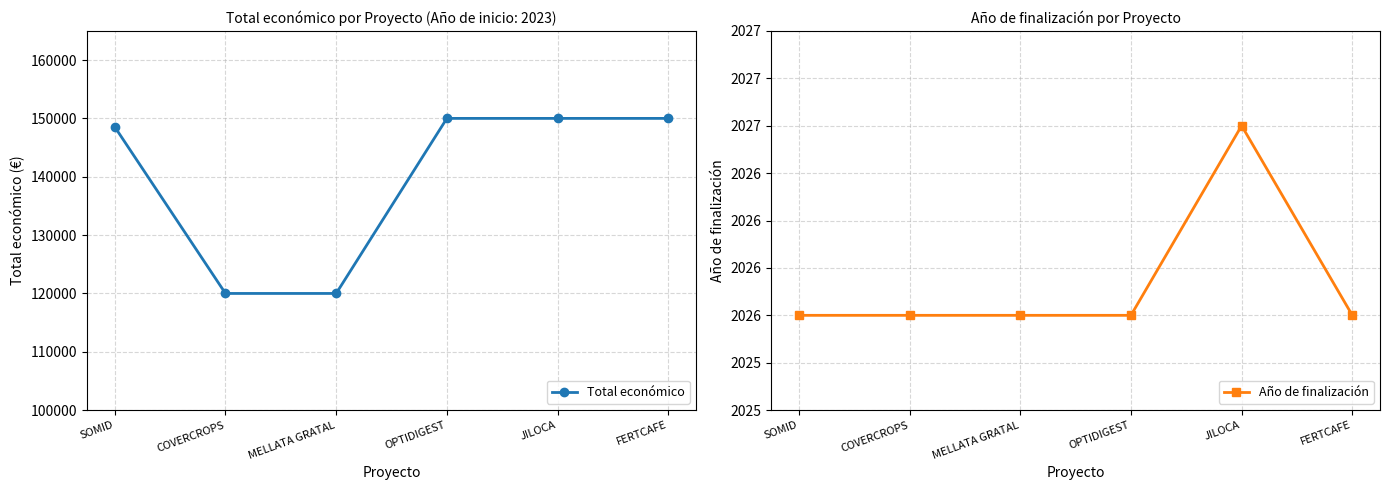

What is the minimum value shown in the chart?

2026